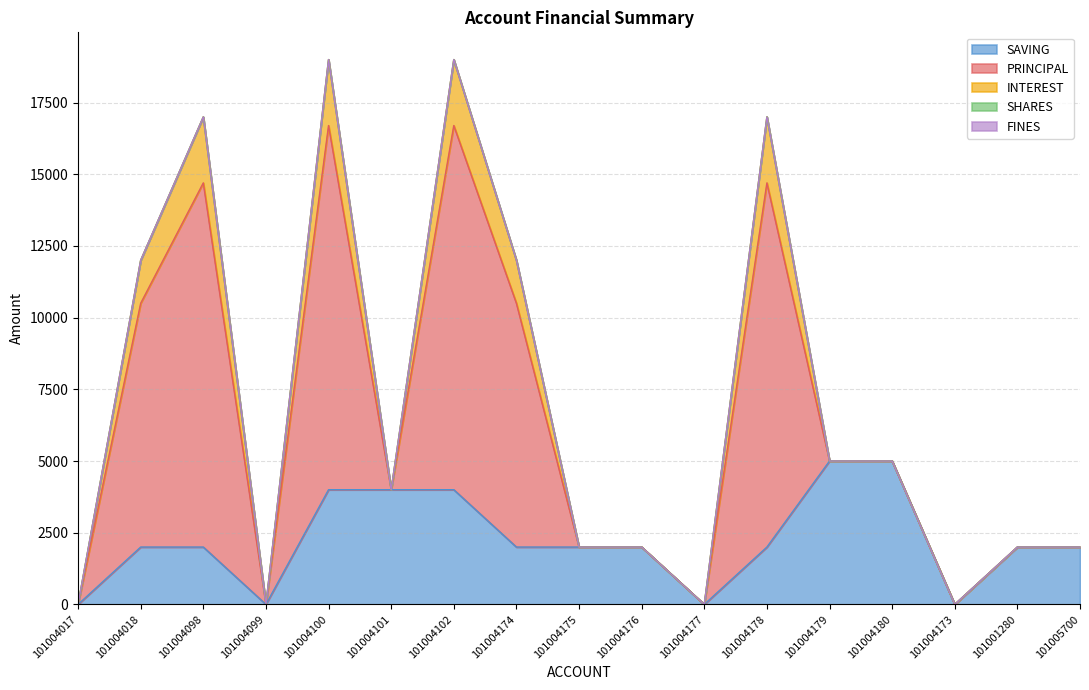

Where is SAVING nearest to the value 2500?

101004018